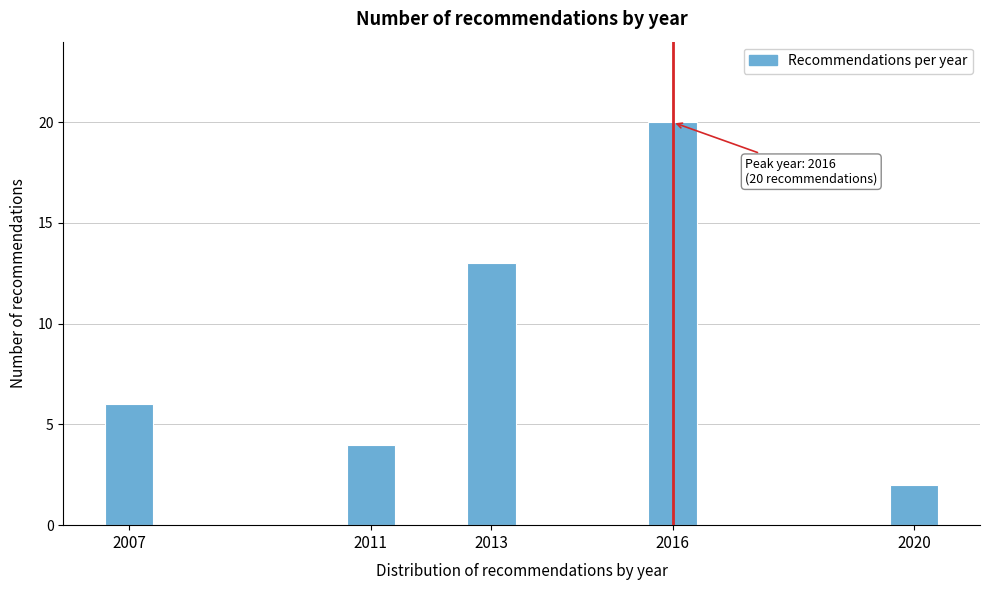

Reading right to left, list all the values displayed in this chart.

2	20	13	4	6